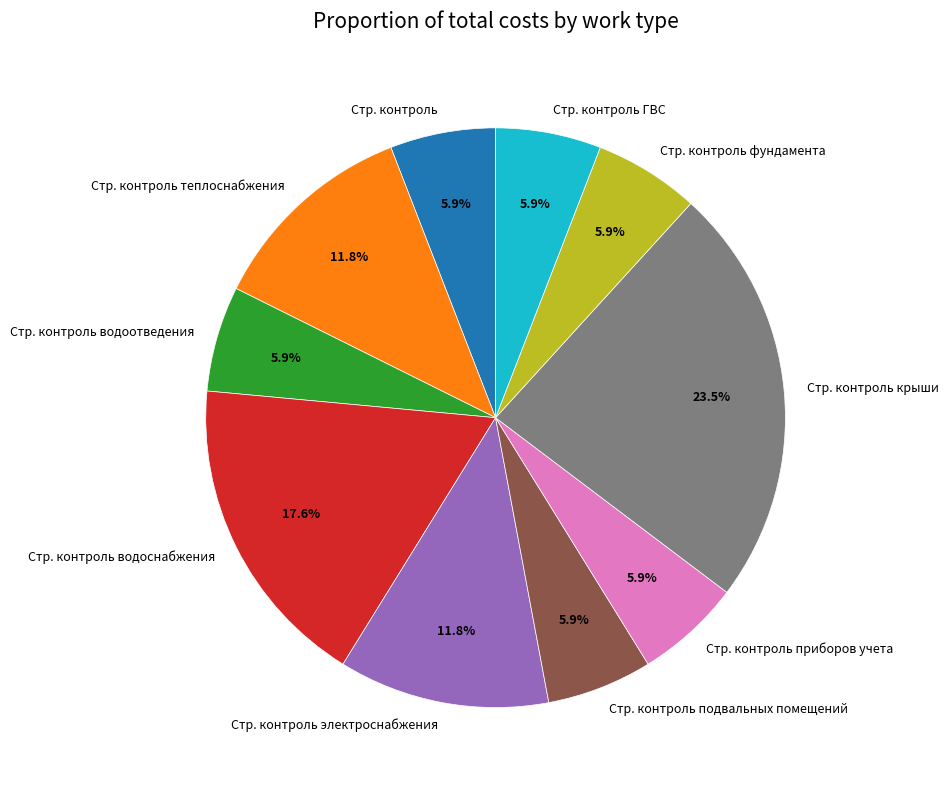

What percentage is NOT represented by Стр. контроль?

94.1%